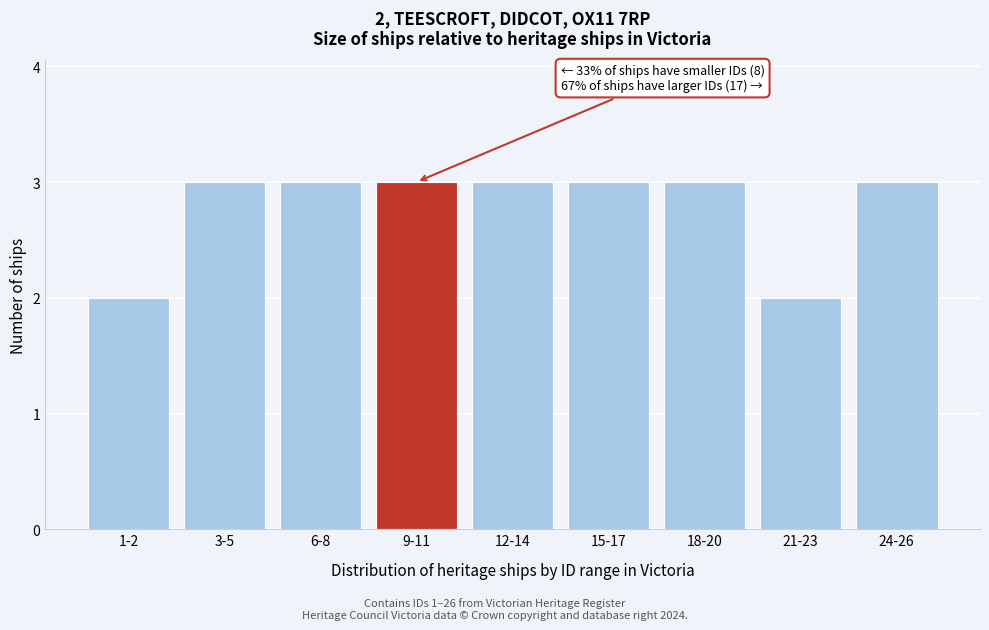

Reading left to right, transcribe all the data shown in this chart.

2	3	3	3	3	3	3	2	3